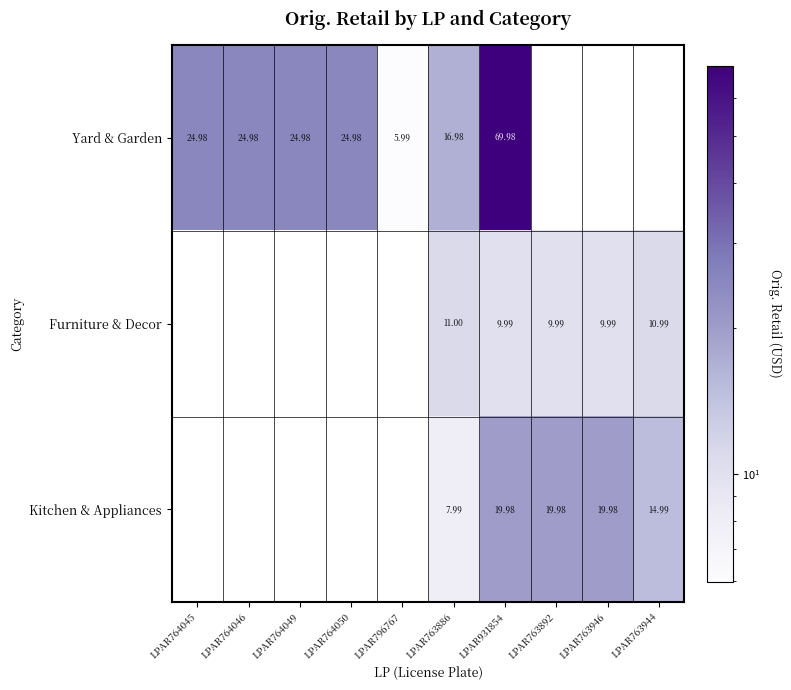

What is the average value of the Furniture & Decor series?

5.2